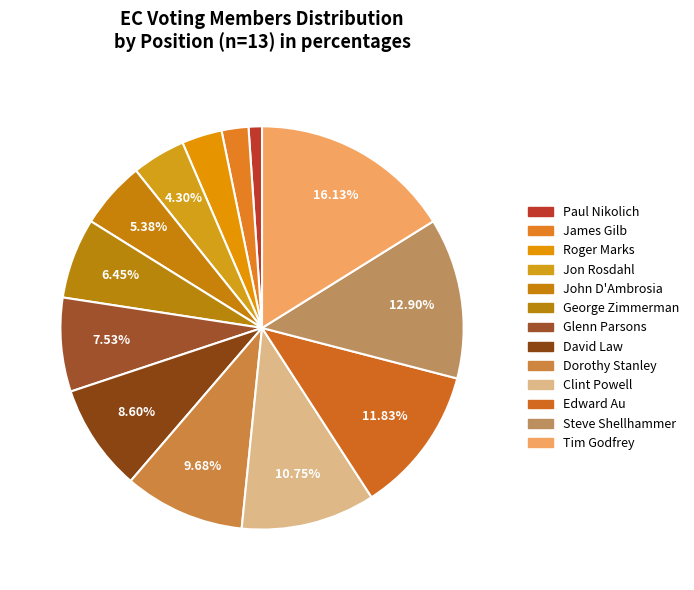

How many segments does this pie chart have?

13